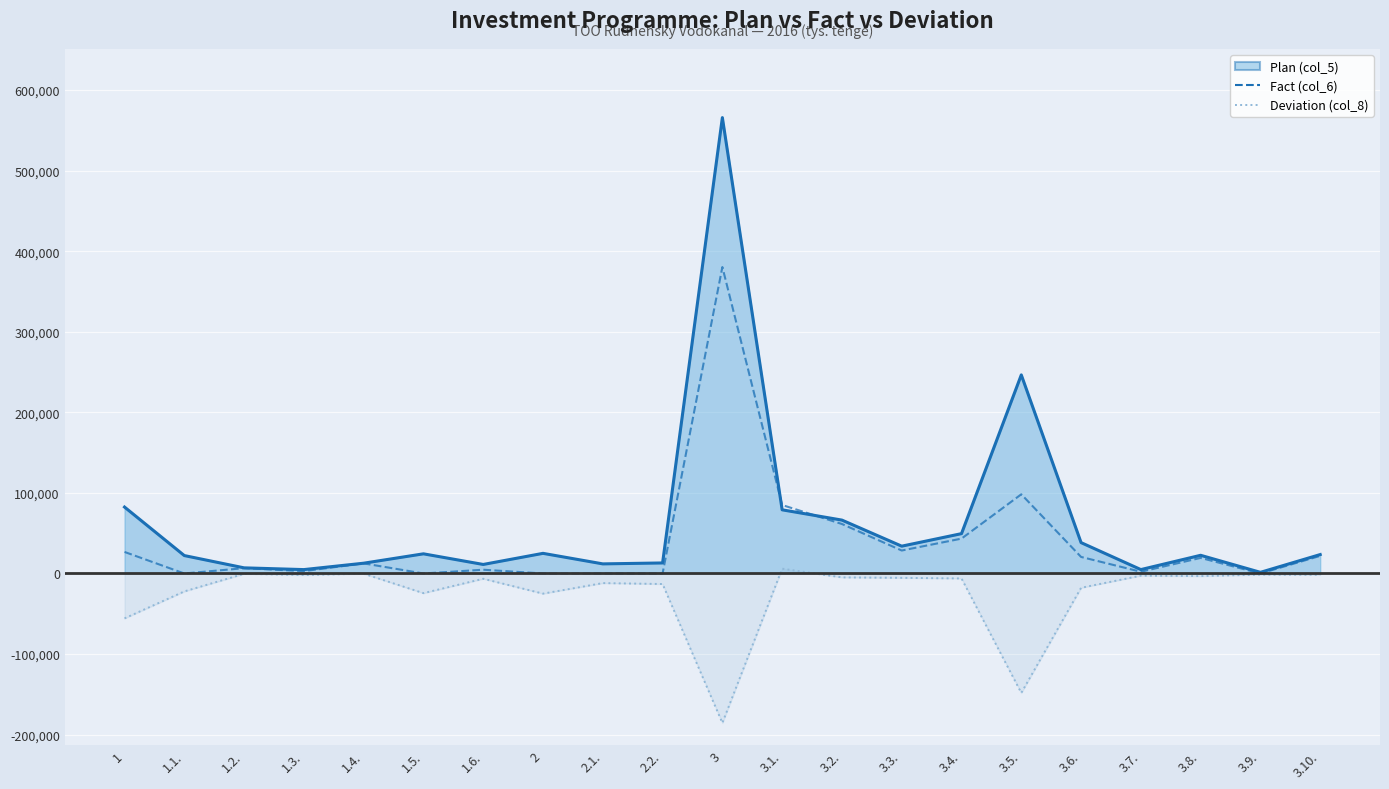

How many positive values does the Deviation (col_8) series have?

1